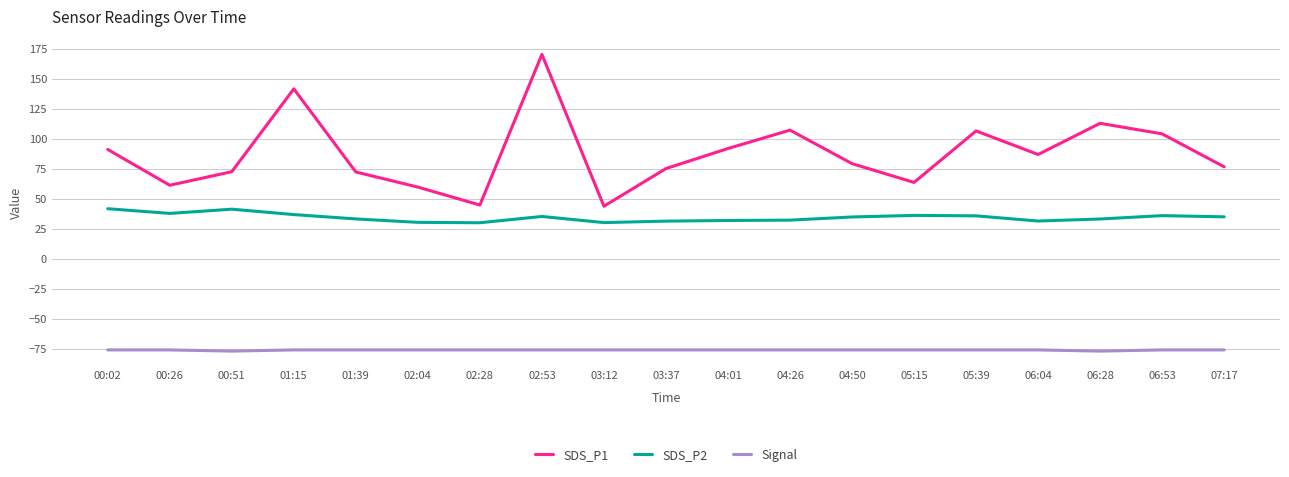

What are all the series names shown in the legend?

SDS_P1, SDS_P2, Signal